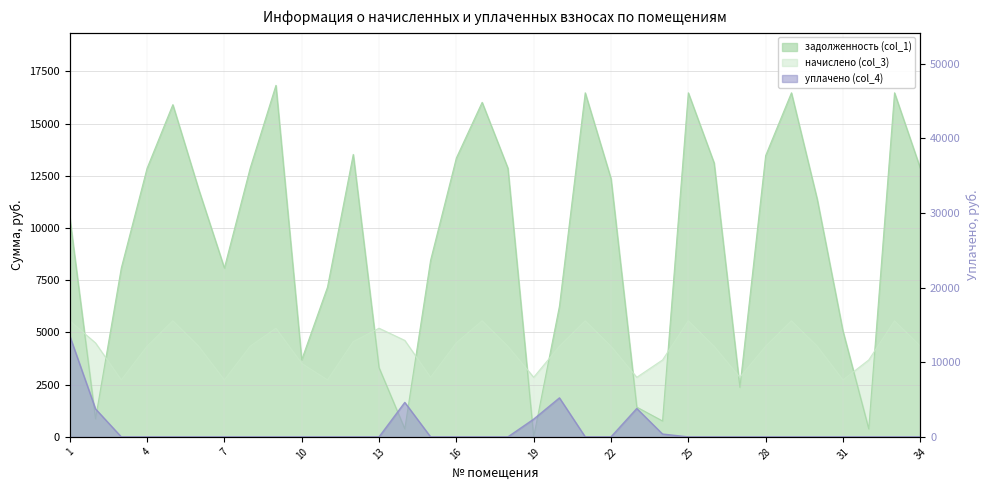

Is the value of уплачено (col_4) at 19 greater than the value of начислено (col_3) at 24?

No